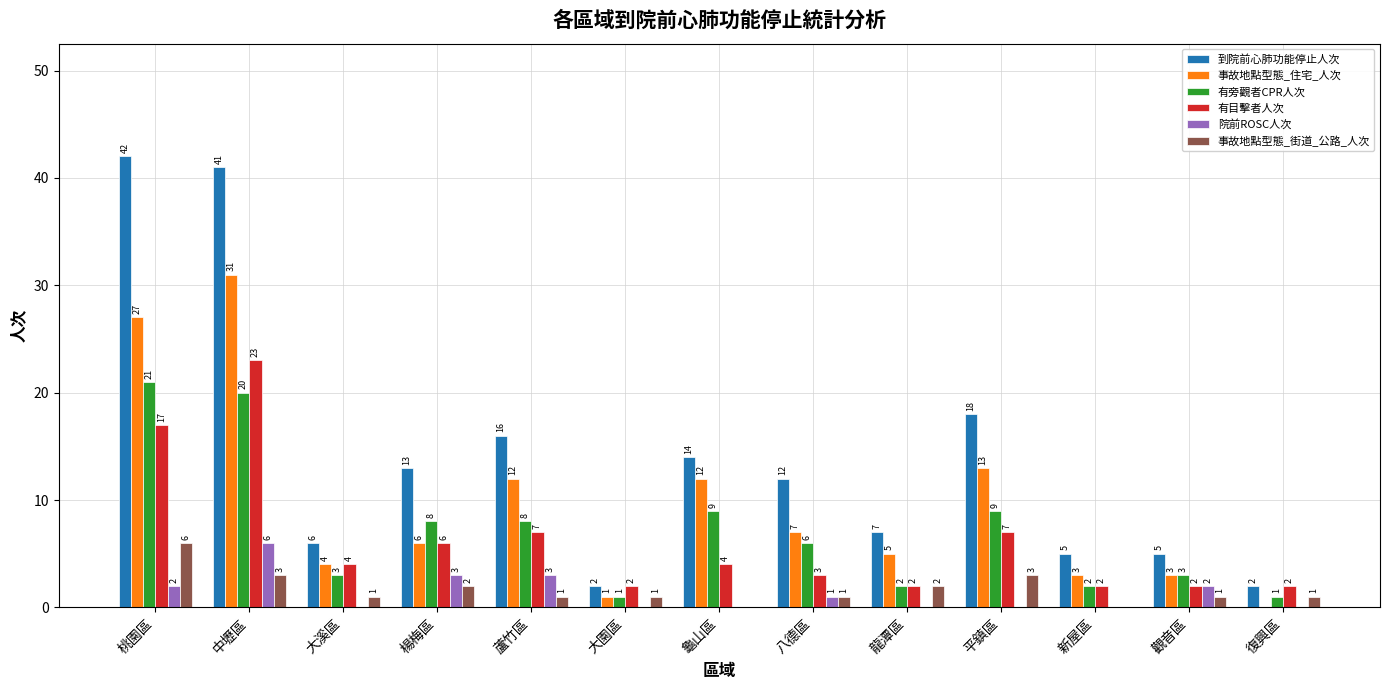

Is it true that 有旁觀者CPR人次 equals 9 at 平鎮區?

True